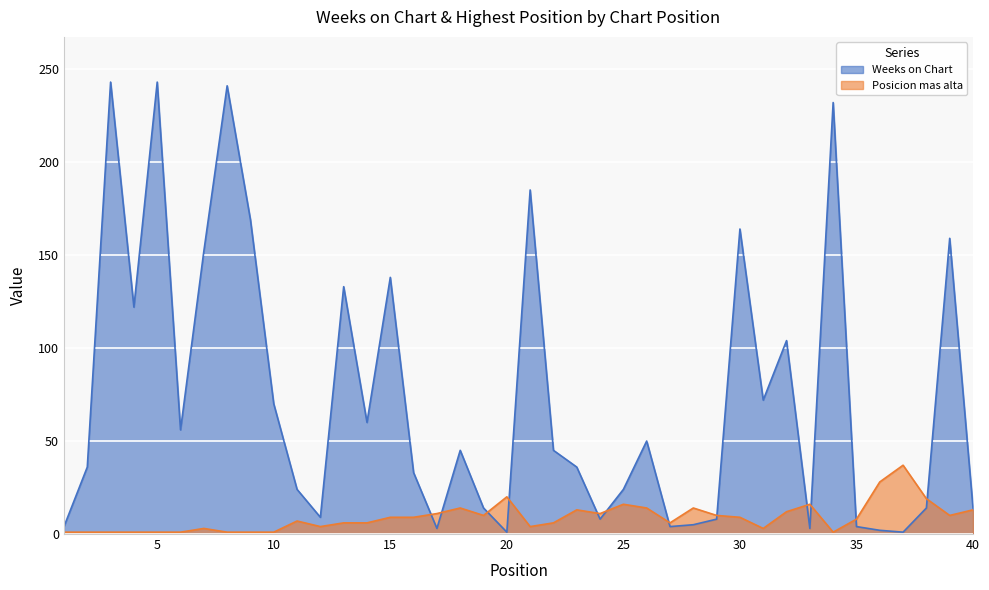

What is the difference between the highest and lowest values at 23?

23